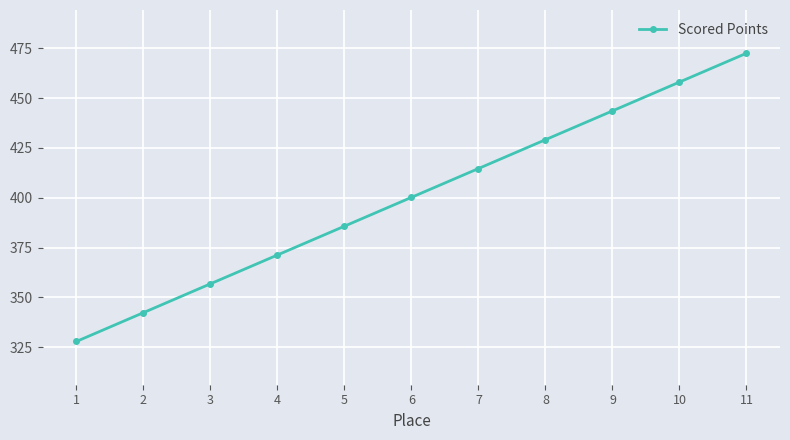

What is the average value?

400.2